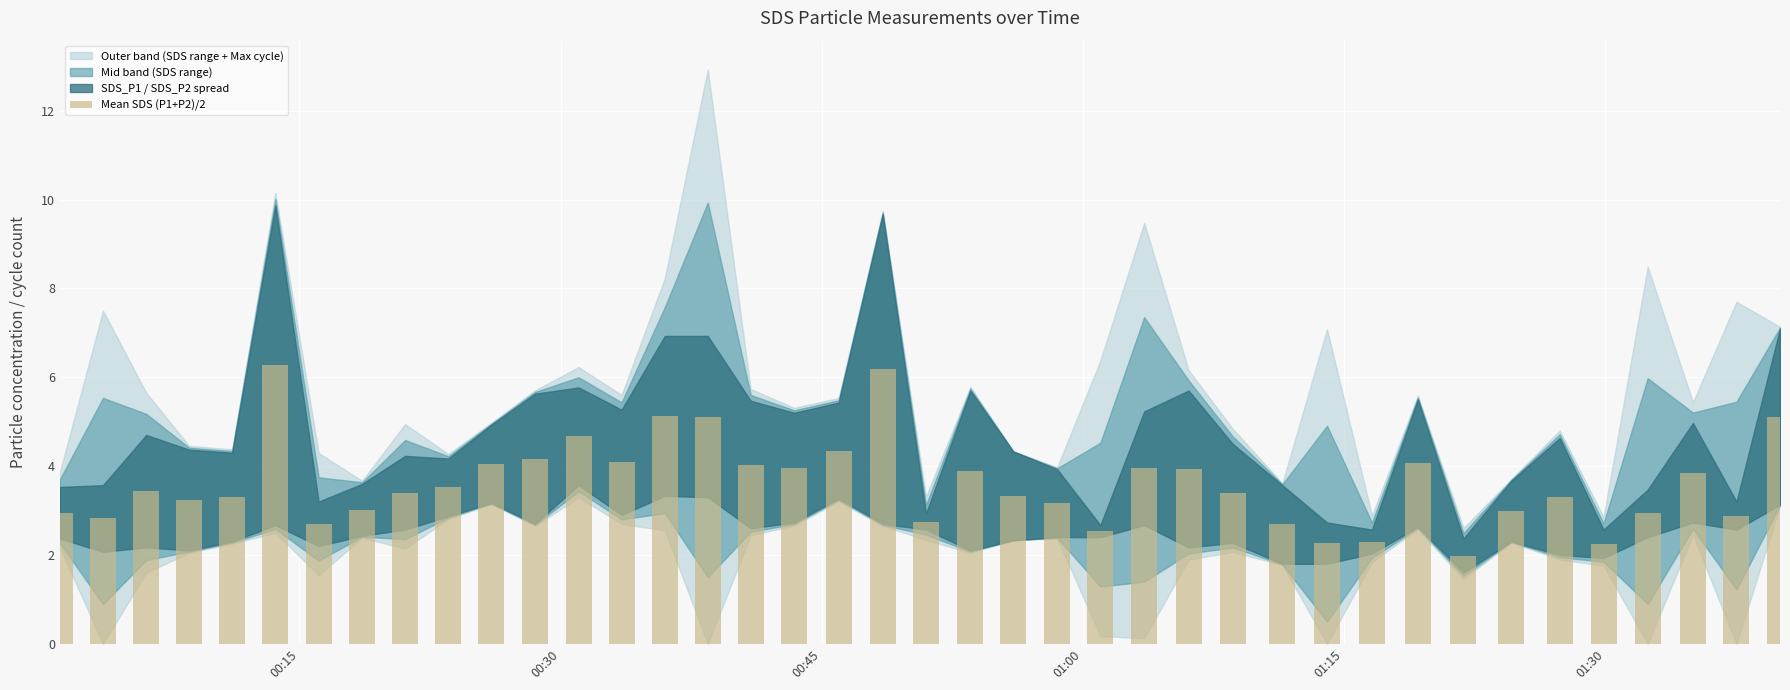

What is the value of the 1st bar from the left?

3.0